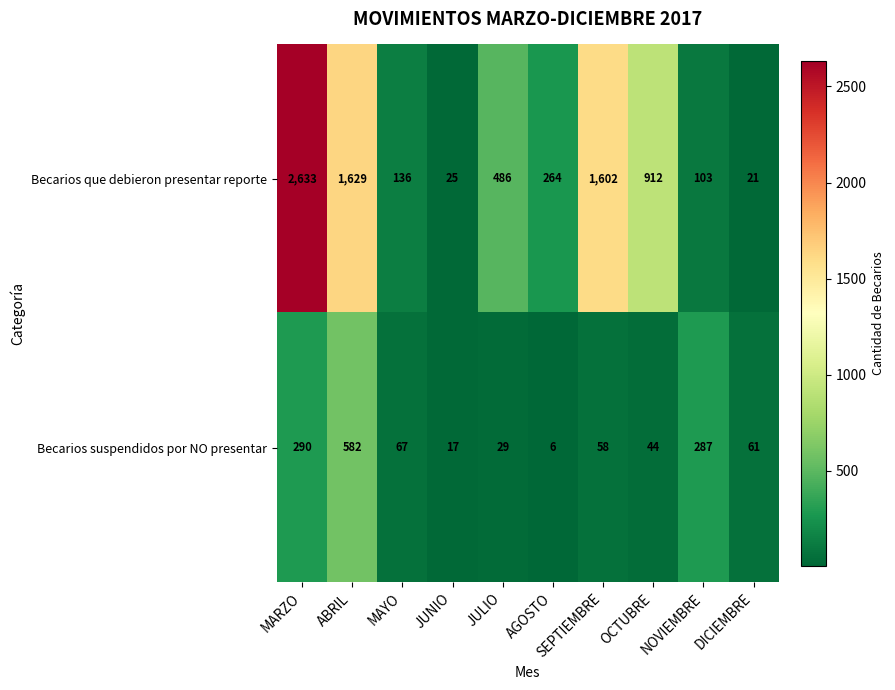

The Becarios que debieron presentar reporte series shows 1629 at ABRIL. True or false?

True